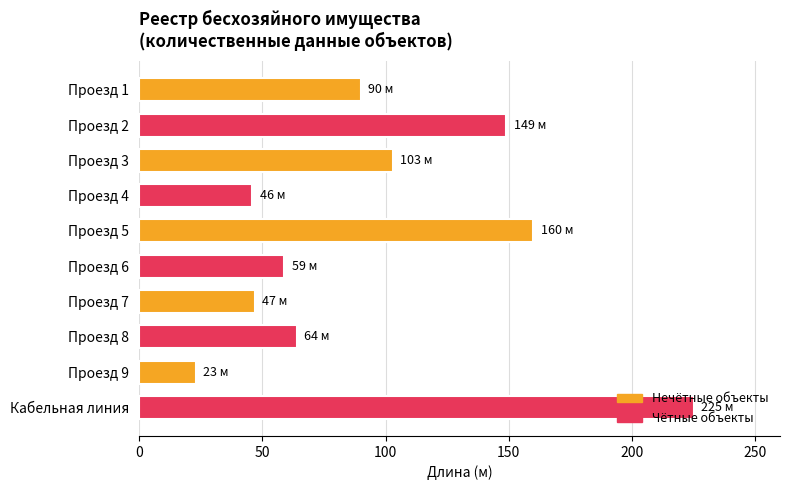

What position from the top is Проезд 8?

8